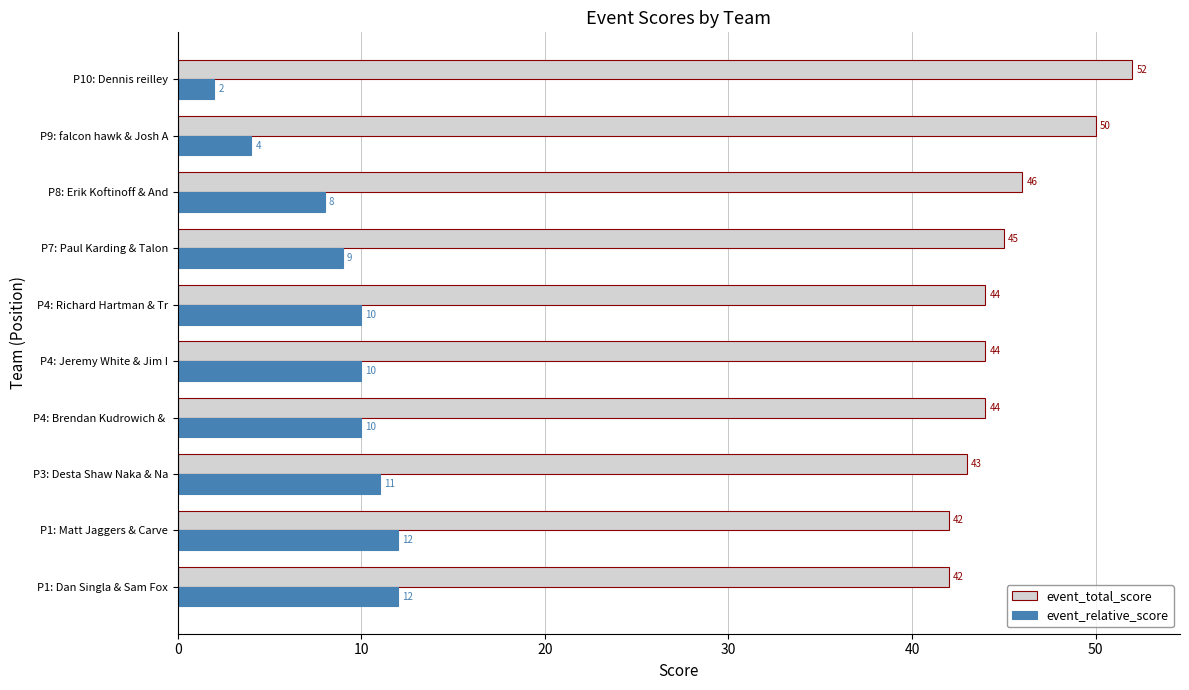

What is the sum of the event_relative_score values at P4: Brendan Kudrowich &  and P7: Paul Karding & Talon?

19